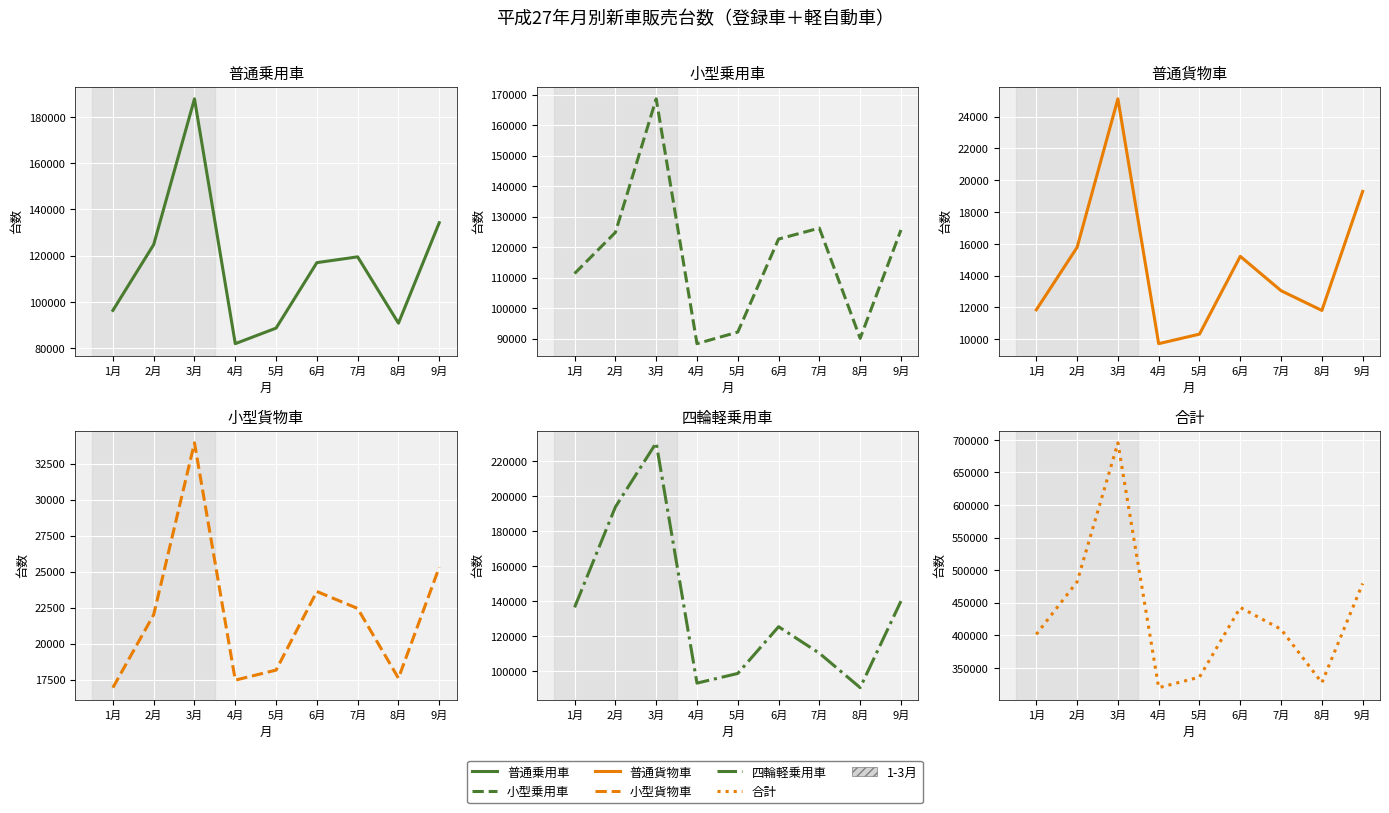

Which series has the largest range (max minus min)?

合計